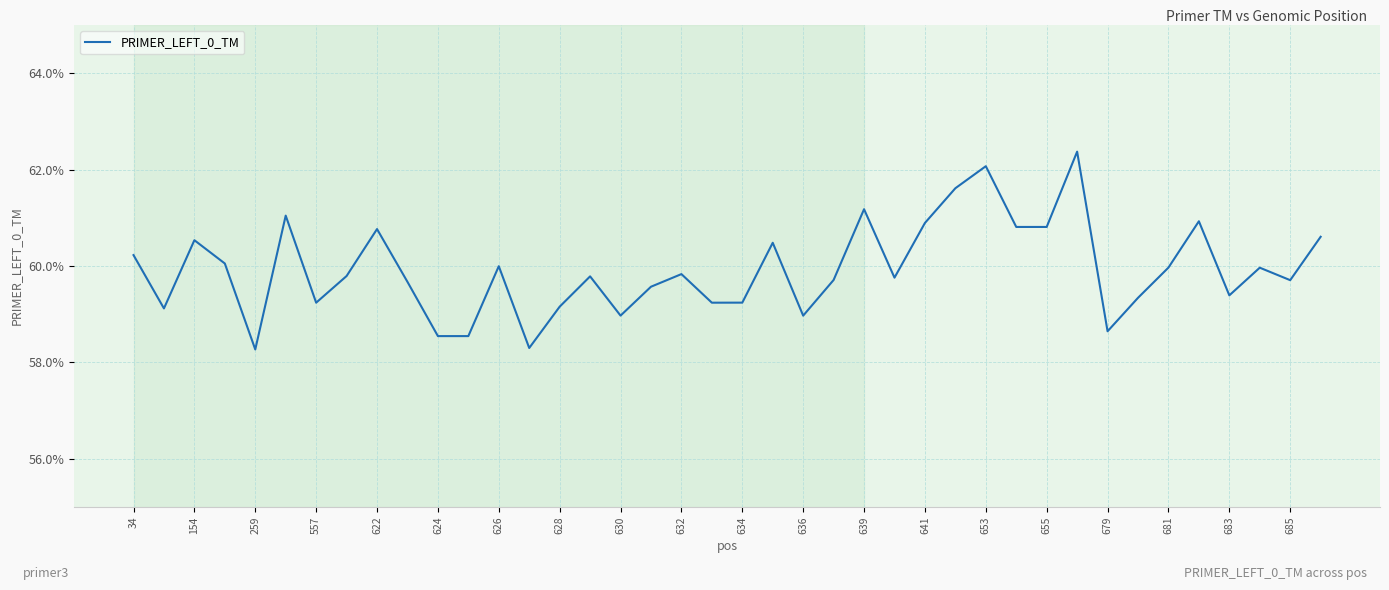

What is the smallest value displayed?

58.3